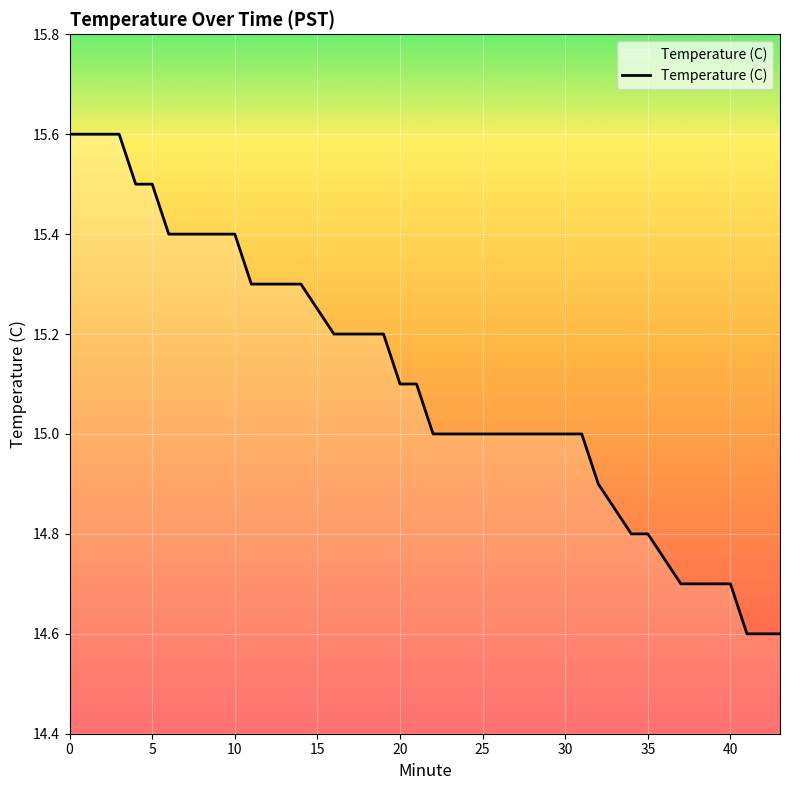

What is the difference between the maximum and minimum values?

1.0